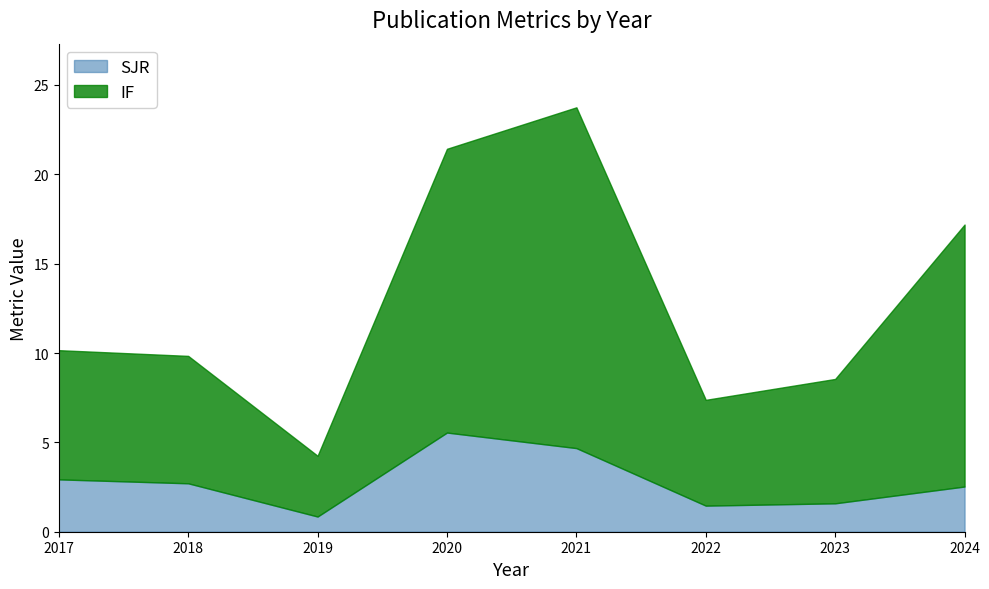

What is the average value of the SJR series?

2.8